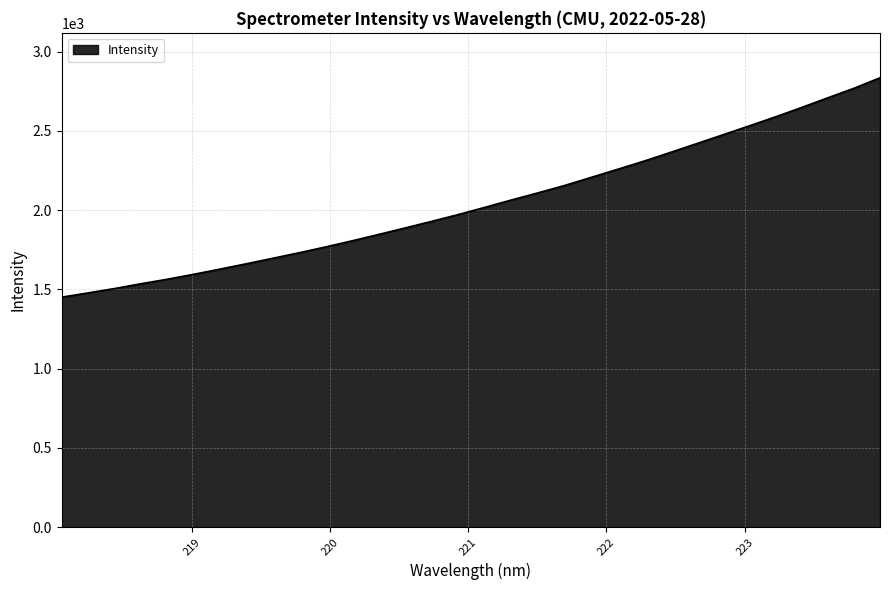

How many lines are shown in the chart?

1